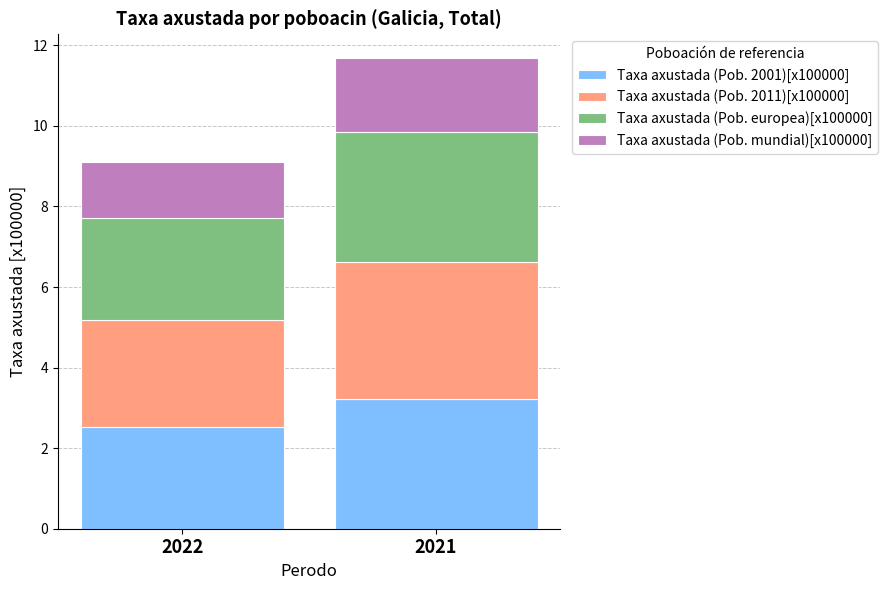

How many bars are there in total?

2